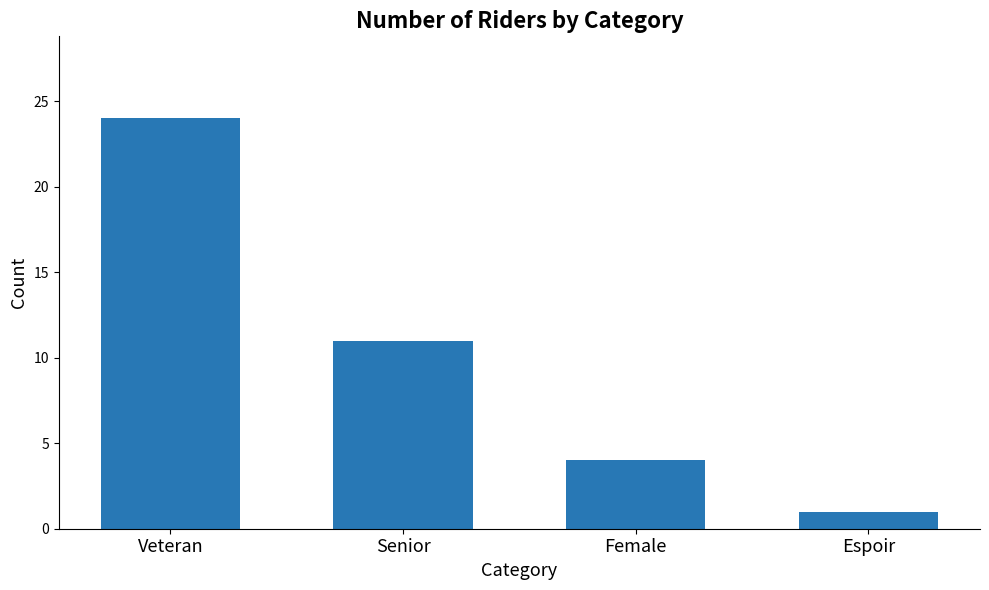

True or false: the data shows 4 at Female.

True